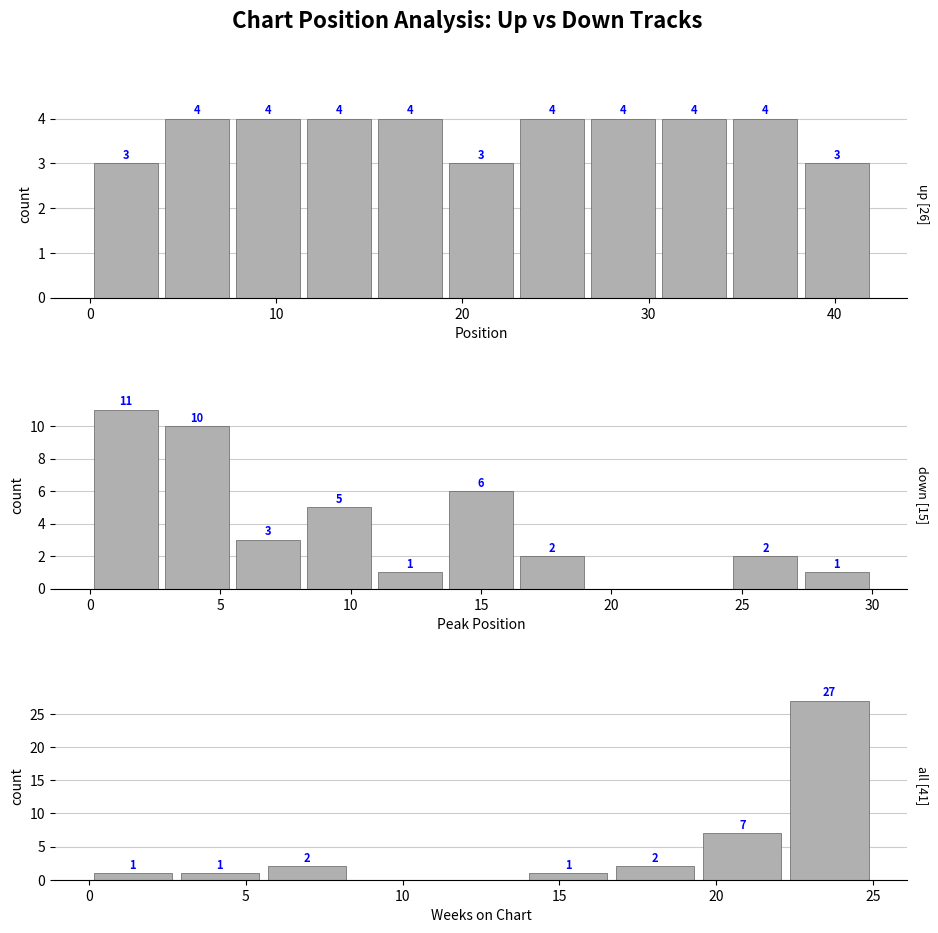

Reading right to left, extract all data points from this chart.

27	7	2	1	0	0	2	1	1